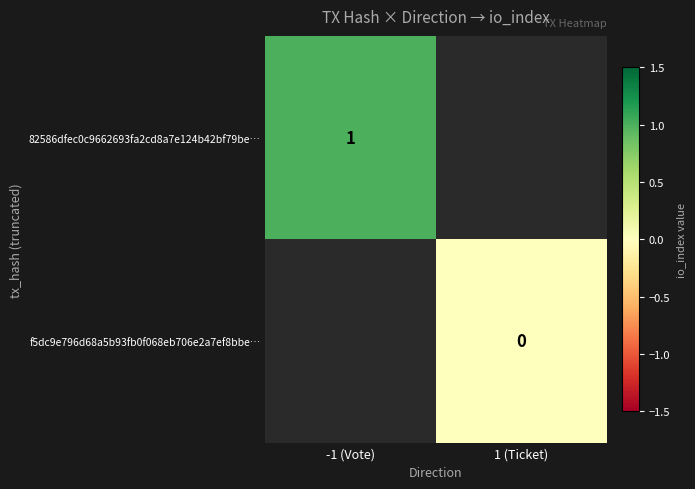

How many distinct data groups are displayed?

2